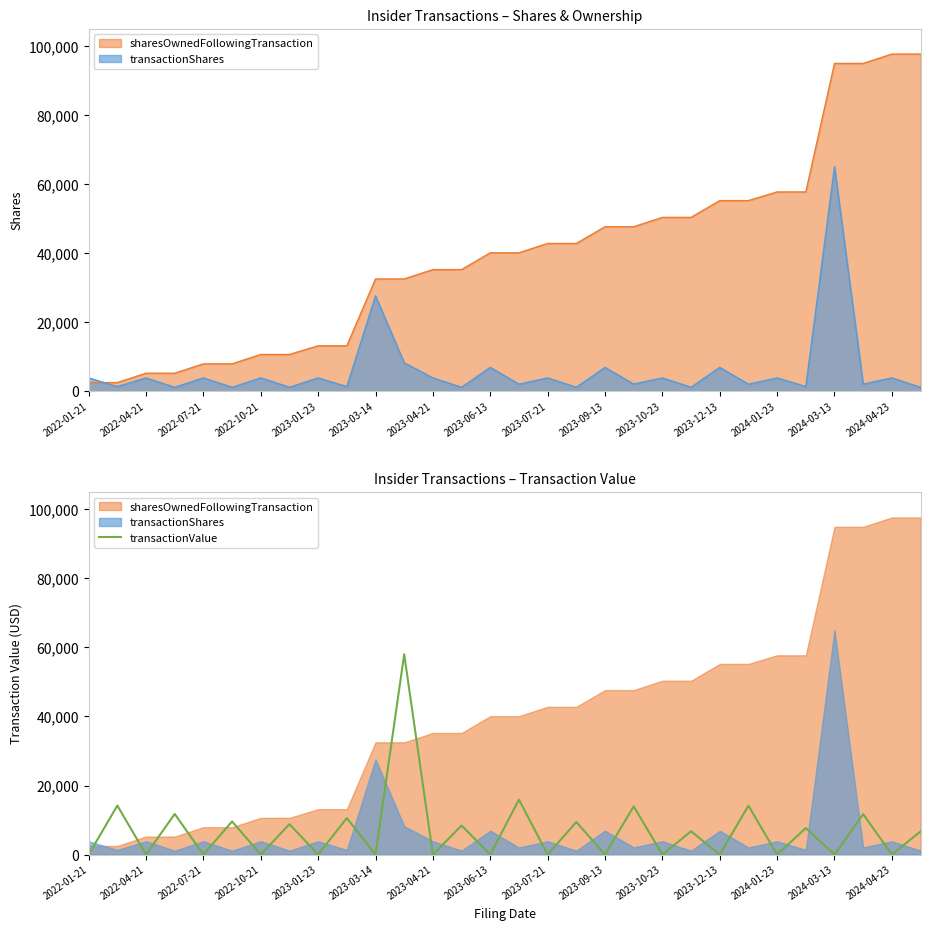

What is the maximum value for transactionValue?

58031